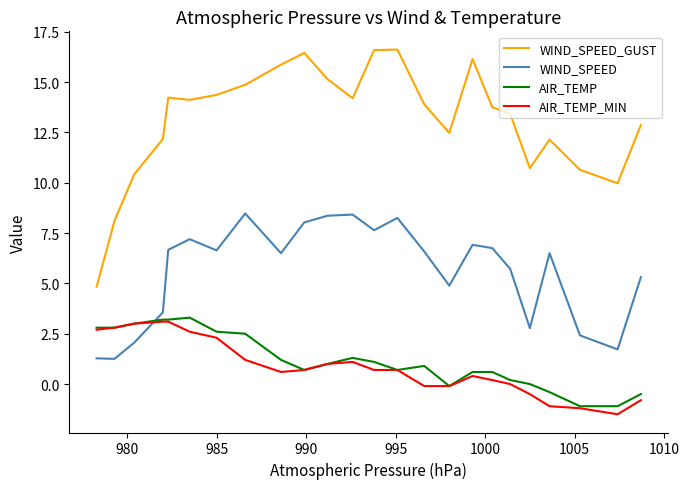

True or false: WIND_SPEED_GUST and WIND_SPEED intersect in this chart.

False